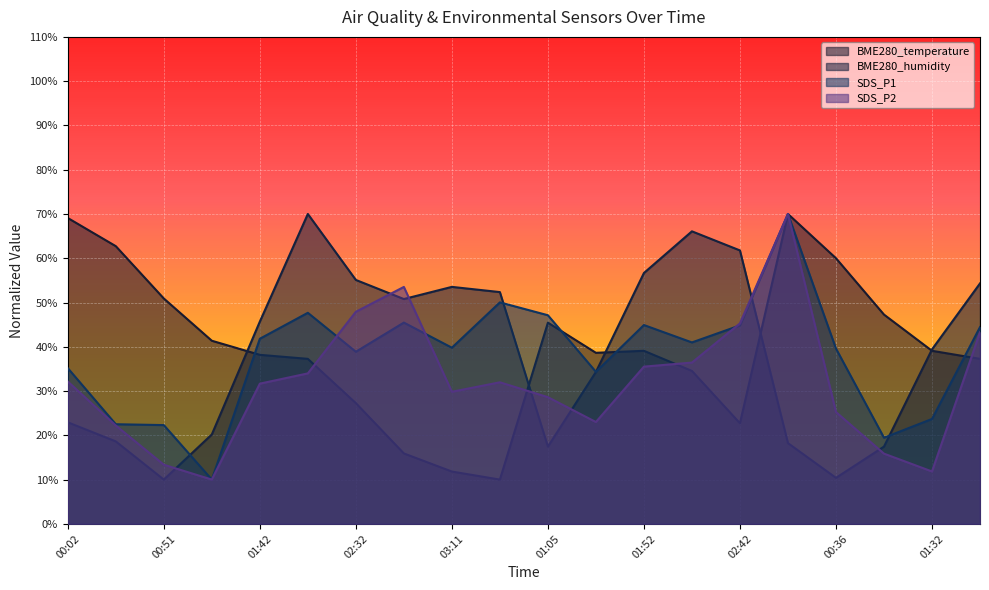

How many interior local valleys does the BME280_humidity series have?

4